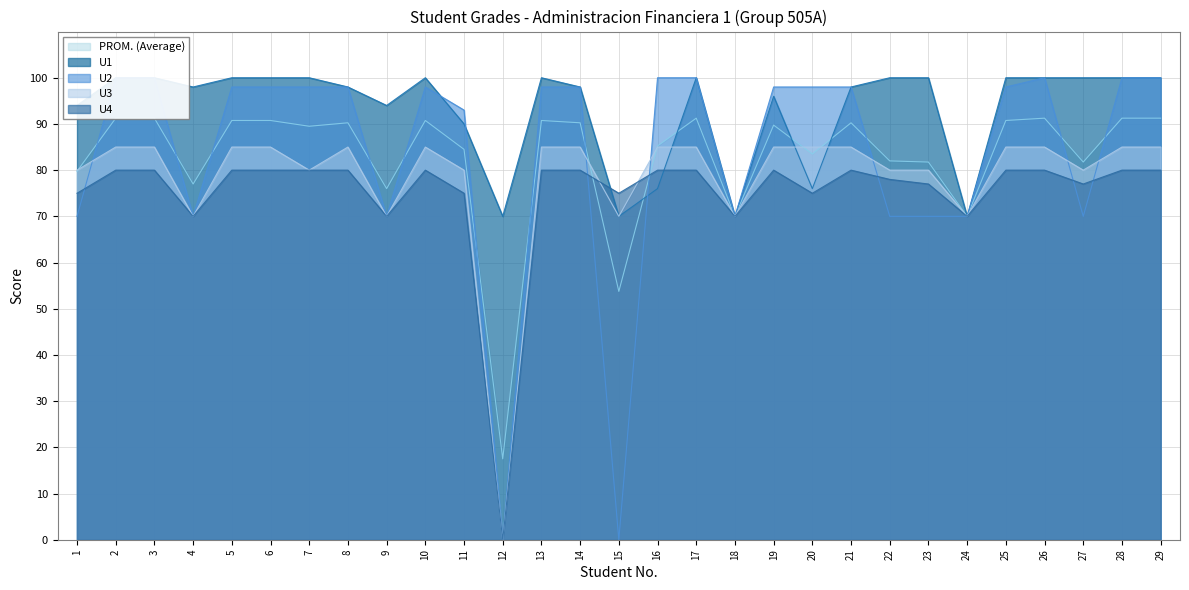

Reading left to right, list all the values displayed in this chart.

PROM. (Average): 79.8	91.2	91.2	77.0	90.8	90.8	89.5	90.2	76.0	90.8	84.5	17.5	90.8	90.2	53.8	85.2	91.2	70.0	89.8	83.5	90.2	82.0	81.8	70.0	90.8	91.2	81.8	91.2	91.2
U1: 94.0	100.0	100.0	98.0	100.0	100.0	100.0	98.0	94.0	100.0	90.0	70.0	100.0	98.0	70.0	76.0	100.0	70.0	96.0	76.0	98.0	100.0	100.0	70.0	100.0	100.0	100.0	100.0	100.0
U2: 70.0	100.0	100.0	70.0	98.0	98.0	98.0	98.0	70.0	98.0	93.0	0.0	98.0	98.0	0.0	100.0	100.0	70.0	98.0	98.0	98.0	70.0	70.0	70.0	98.0	100.0	70.0	100.0	100.0
U3: 80.0	85.0	85.0	70.0	85.0	85.0	80.0	85.0	70.0	85.0	80.0	0.0	85.0	85.0	70.0	85.0	85.0	70.0	85.0	85.0	85.0	80.0	80.0	70.0	85.0	85.0	80.0	85.0	85.0
U4: 75.0	80.0	80.0	70.0	80.0	80.0	80.0	80.0	70.0	80.0	75.0	0.0	80.0	80.0	75.0	80.0	80.0	70.0	80.0	75.0	80.0	78.0	77.0	70.0	80.0	80.0	77.0	80.0	80.0